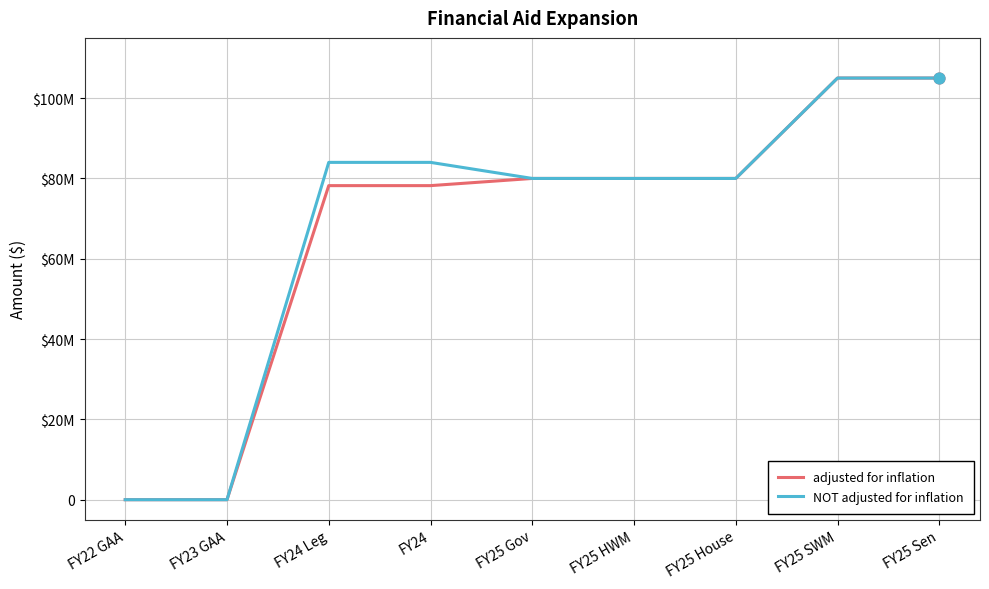

What are all the series names shown in the legend?

adjusted for inflation, NOT adjusted for inflation